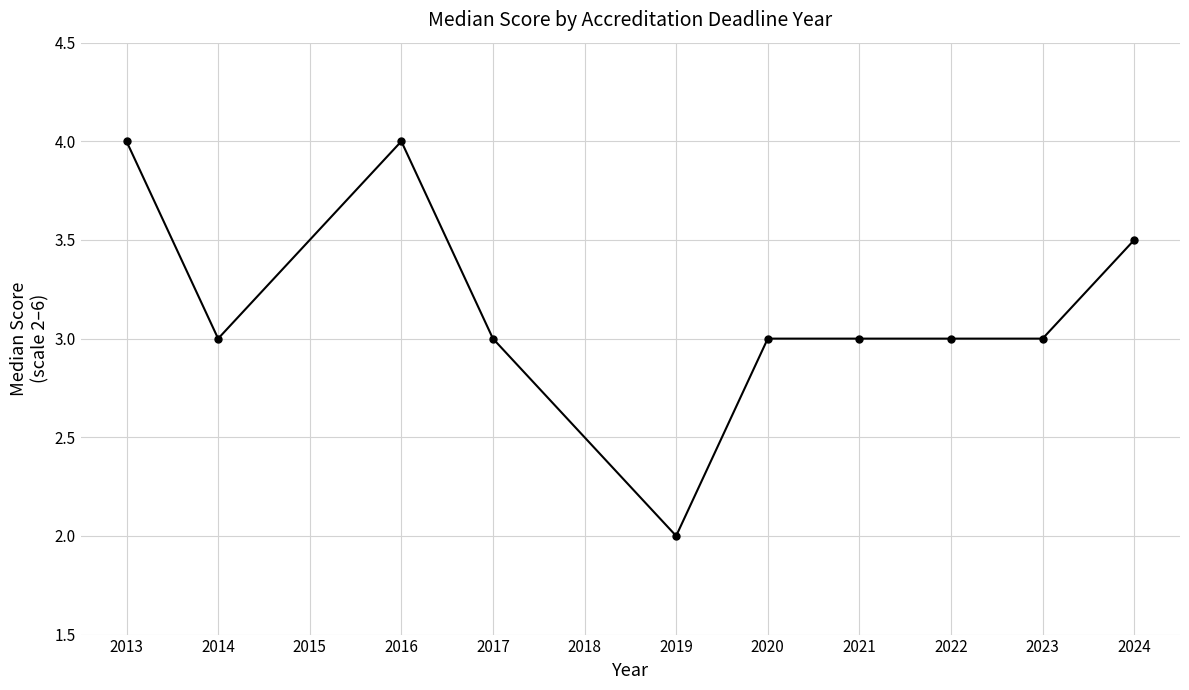

What is the change in value from 2019 to 2023?

+1.0